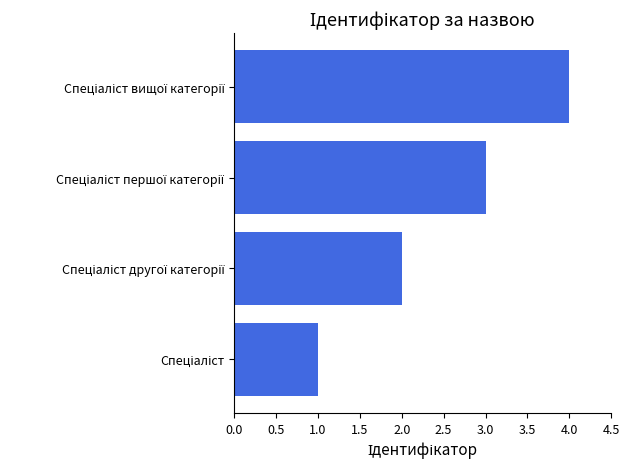

What is the maximum value shown in the chart?

4